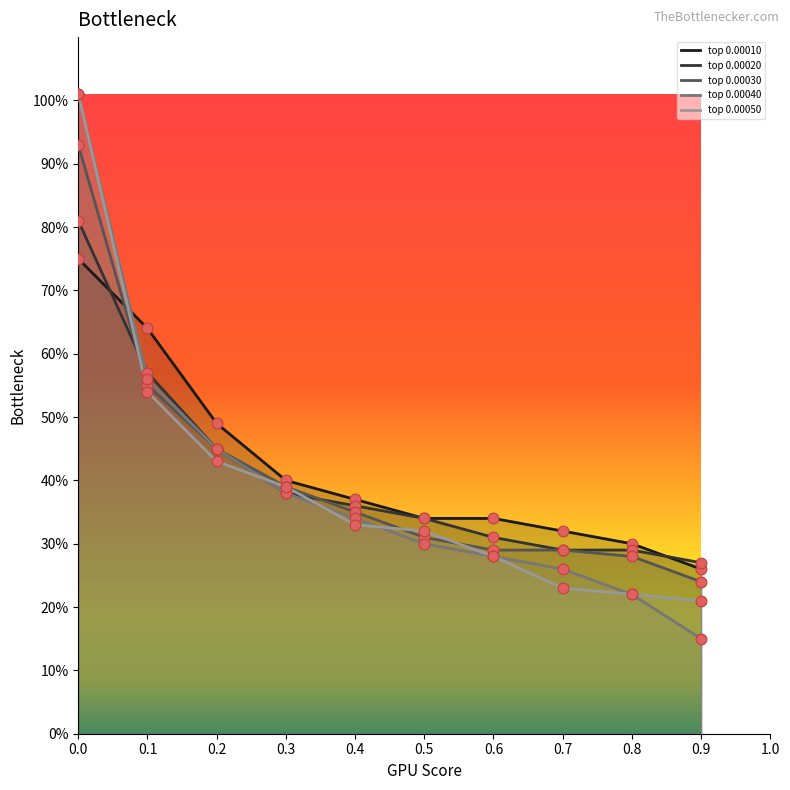

What are all the series names shown in the legend?

top 0.00010, top 0.00020, top 0.00030, top 0.00040, top 0.00050